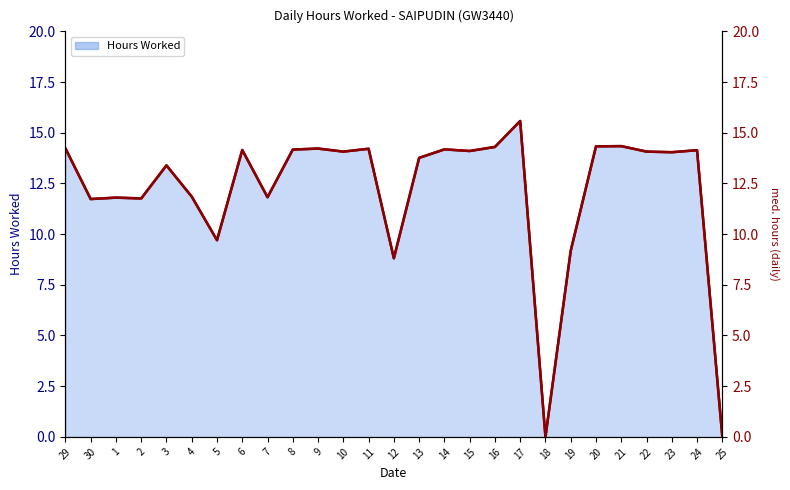

At which category does the chart reach its peak across all series?

17